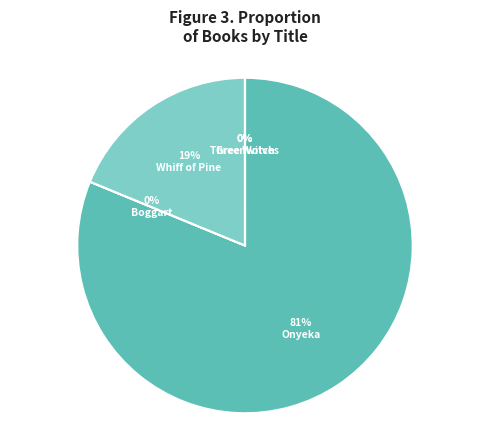

Count the number of slices in the pie.

5